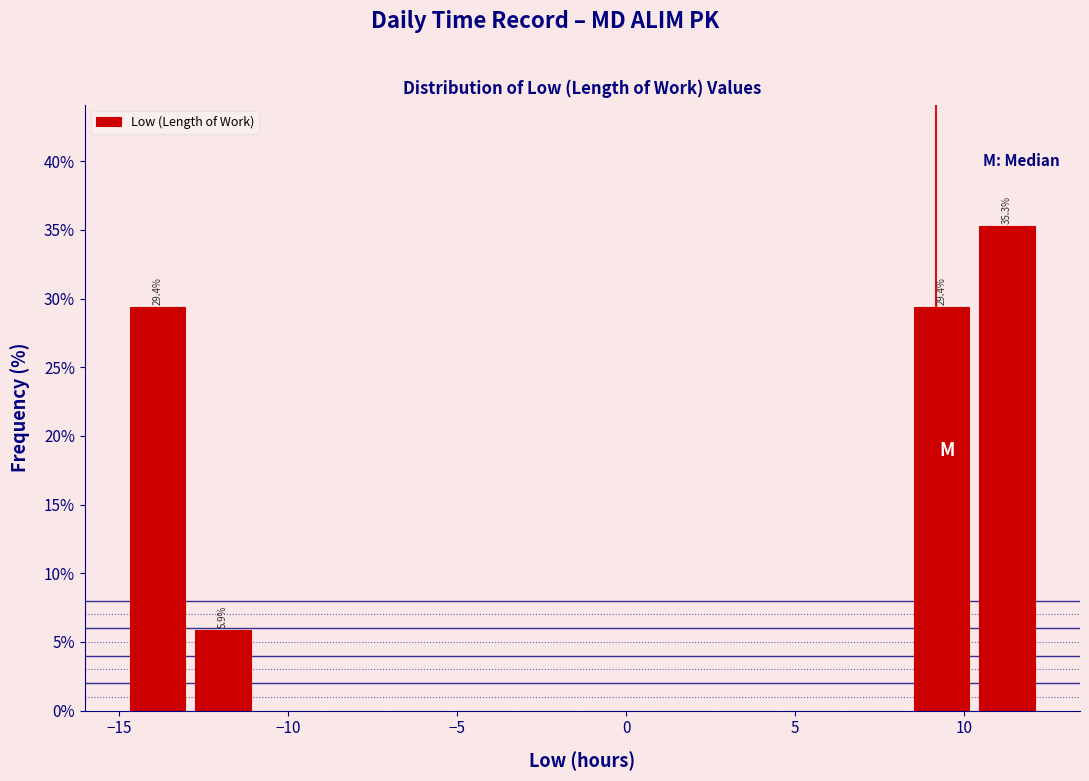

Read against the x-axis, roughly where is the centre of the tallest bar?

11.5